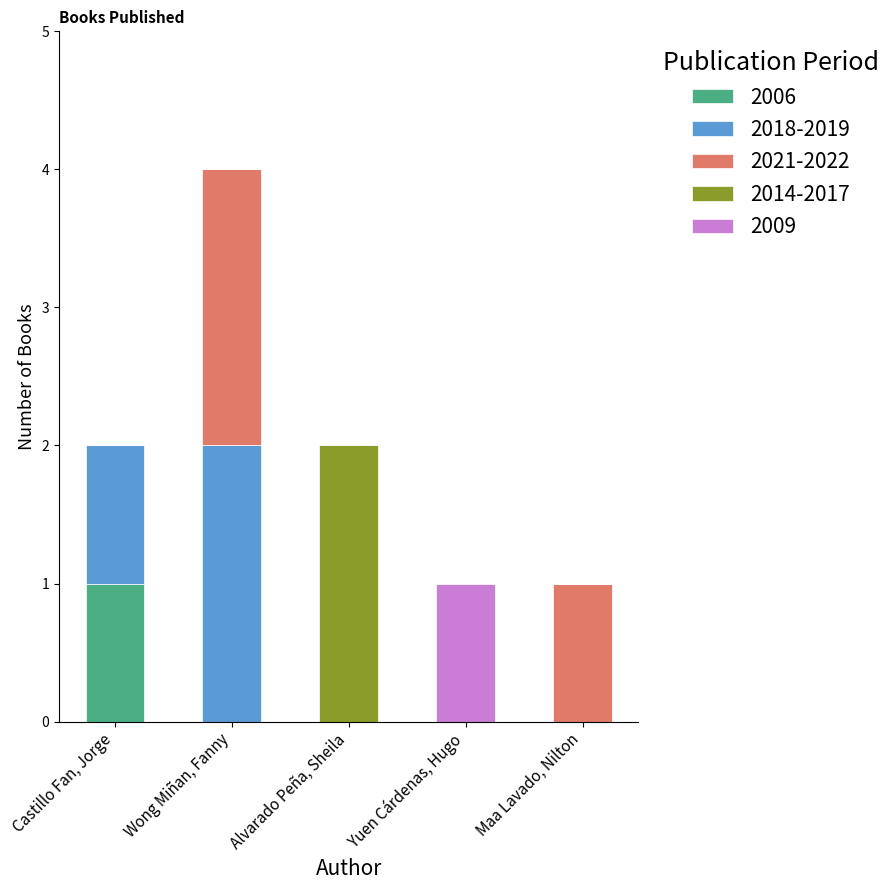

At which label does 2006 reach its peak?

Castillo Fan, Jorge